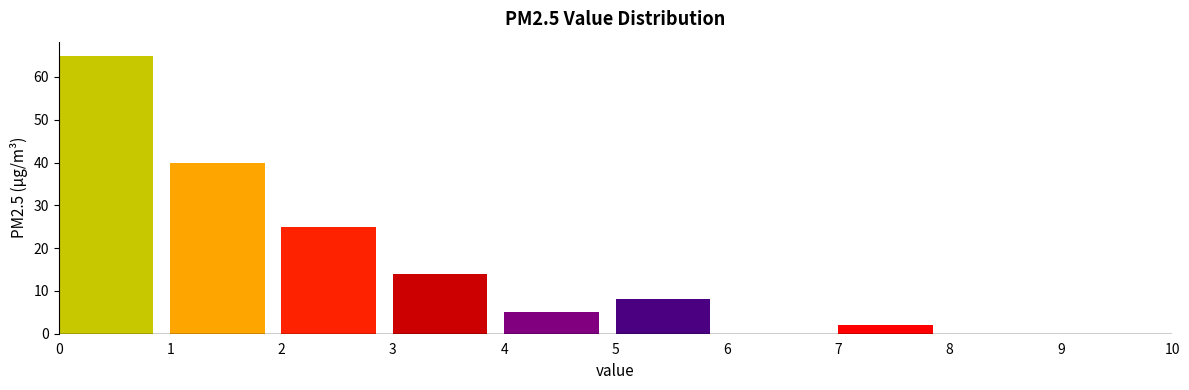

How tall is the bar that spans 5 to 6 on the x-axis? The values are not printed on the chart, so give them approximately, as read against the axis.

8